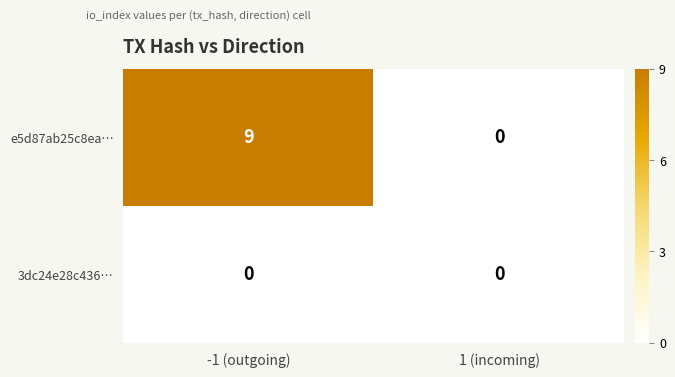

Which series has the widest spread of values?

e5d87ab25c8ea…